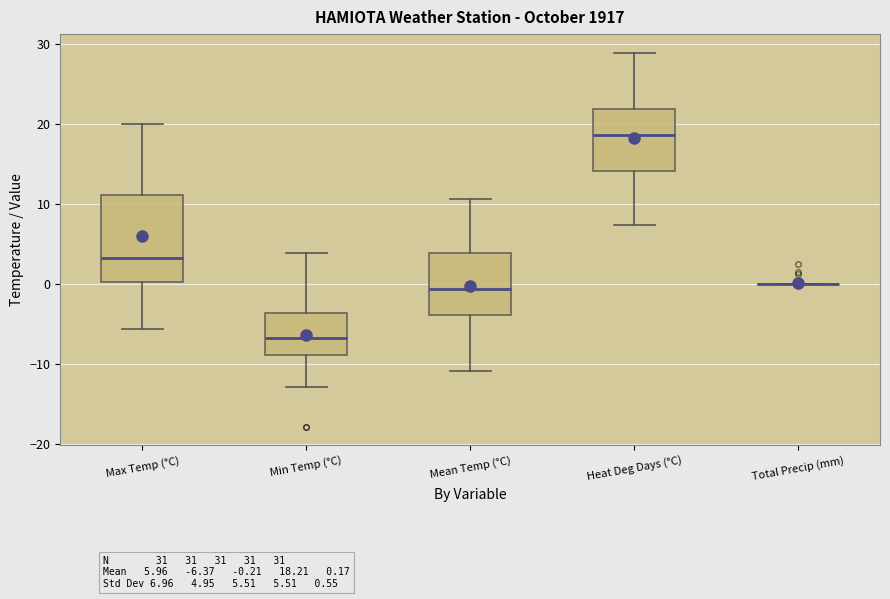

Comparing the boxes themselves (not the whiskers), which one is the tallest?

Max Temp (°C)